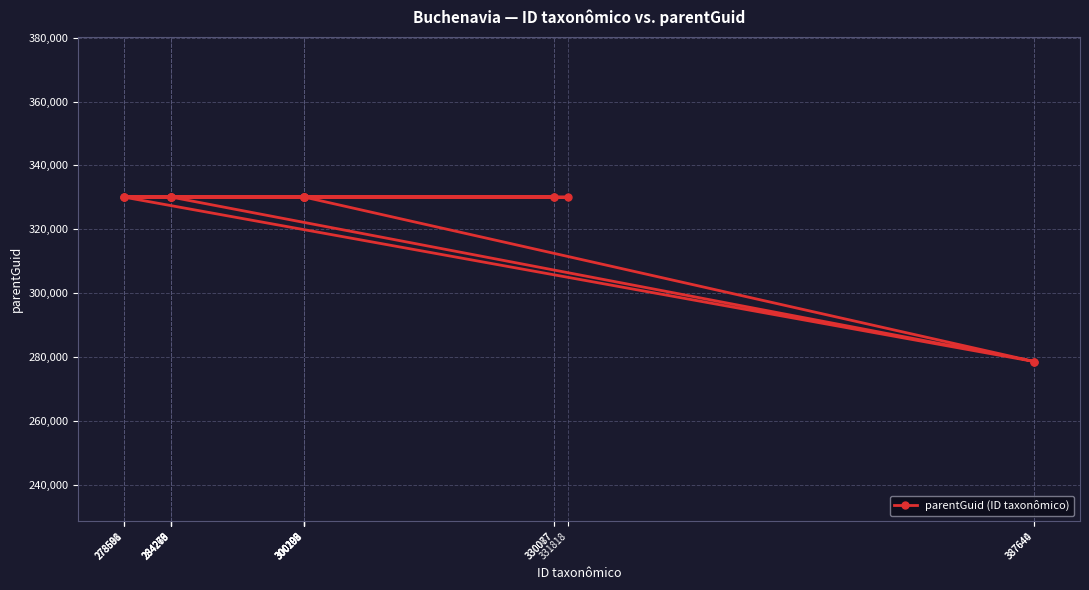

List the labels in order of value, largest first.

300205, 284266, 278596, 284279, 331818, 300202, 300193, 300196, 284276, 278601, 284273, 300199, 330087, 278588, 284269, 330077, 300208, 387644, 387640